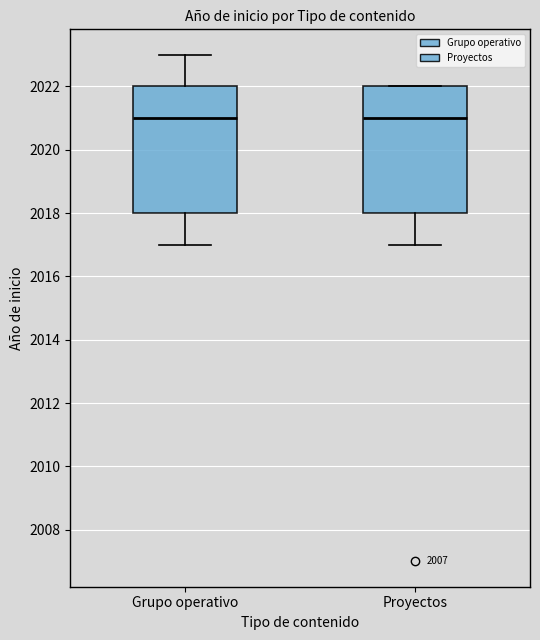

Reading left to right, read every box against the y-axis: the position of its median line, the range the box covers, and the ends of its whiskers. The values are not printed on the chart, so give them approximately, as read against the axis.

Grupo operativo: median 2021, box 2018 to 2022, whiskers 2017 to 2023
Proyectos: median 2021, box 2018 to 2022, whiskers 2017 to 2022